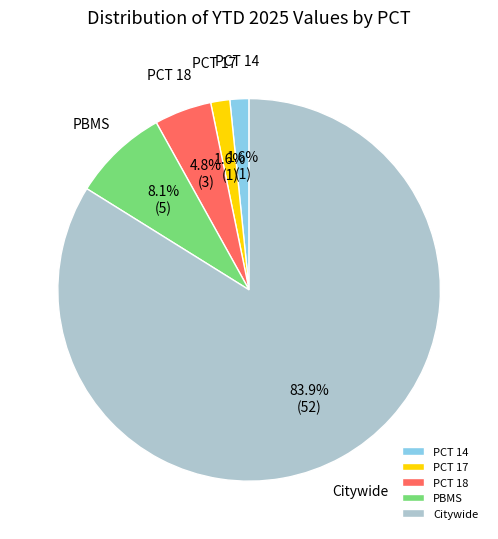

Which category has the biggest portion of the pie?

Citywide